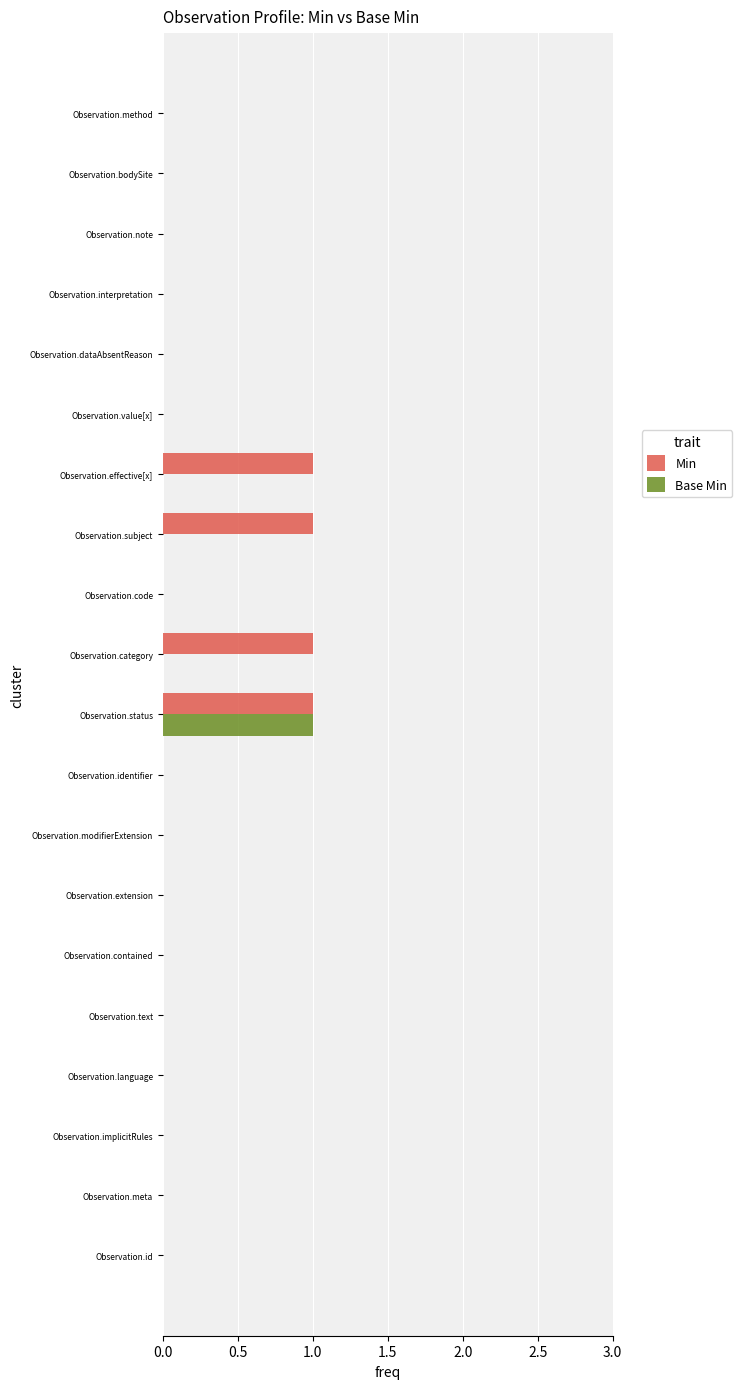

The Min series shows 0 at Observation.category. True or false?

False